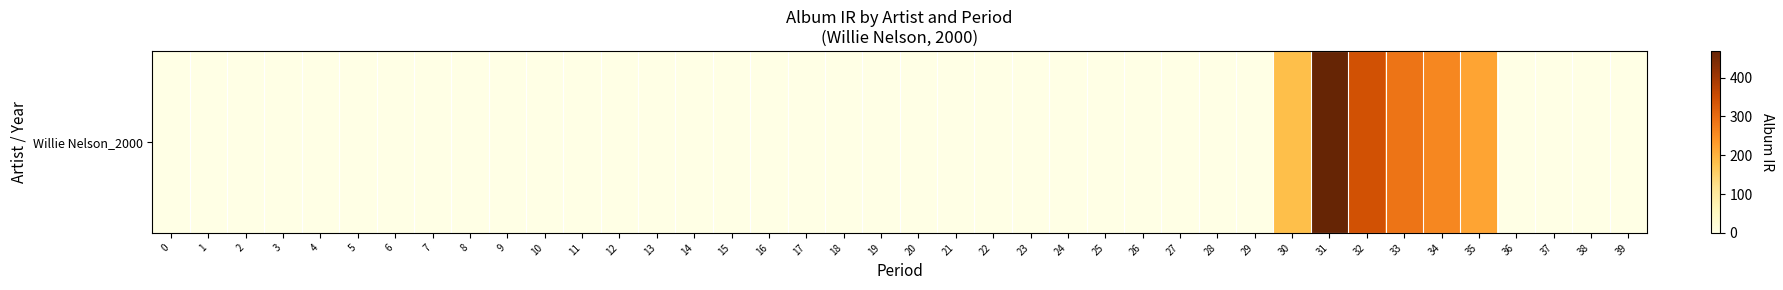

How many positive values are there?

6